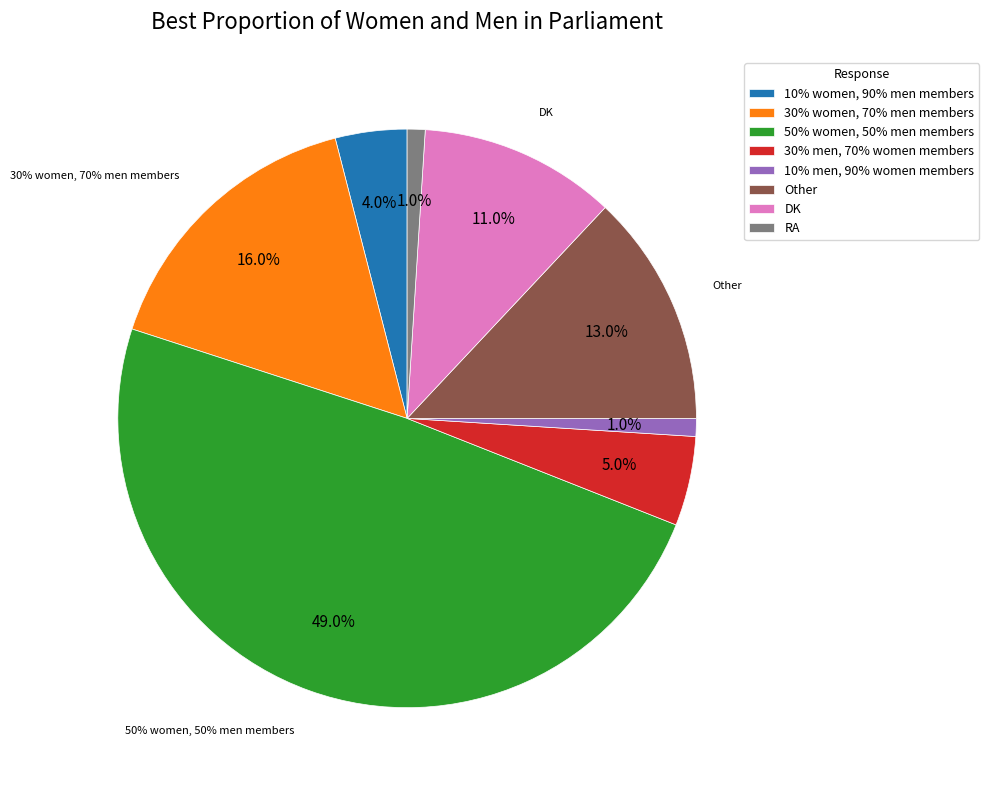

To the nearest percent, what is the difference between the 10% women, 90% men members and 50% women, 50% men members slice percentages?

45%